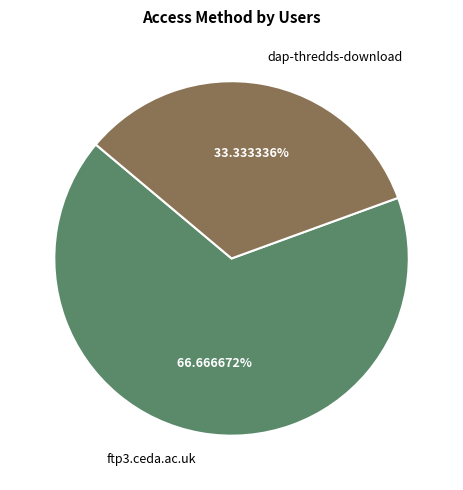

To the nearest percent, what is the difference between the largest and smallest slice percentages?

33%